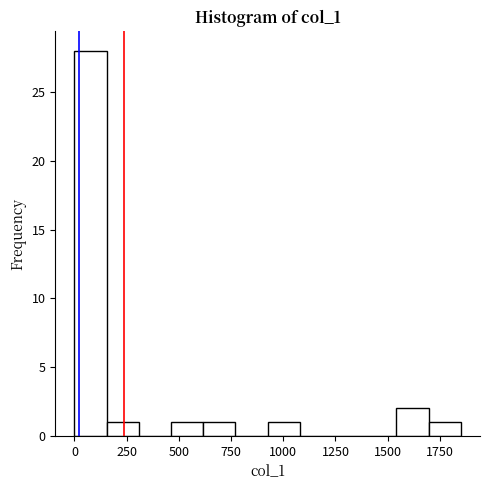

Read against the x-axis, roughly where is the centre of the tallest bar?

100